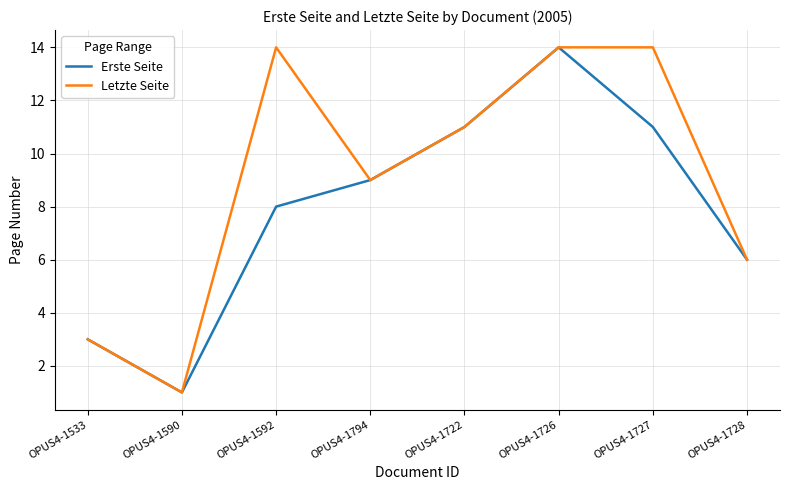

Does the chart have visible grid lines?

Yes